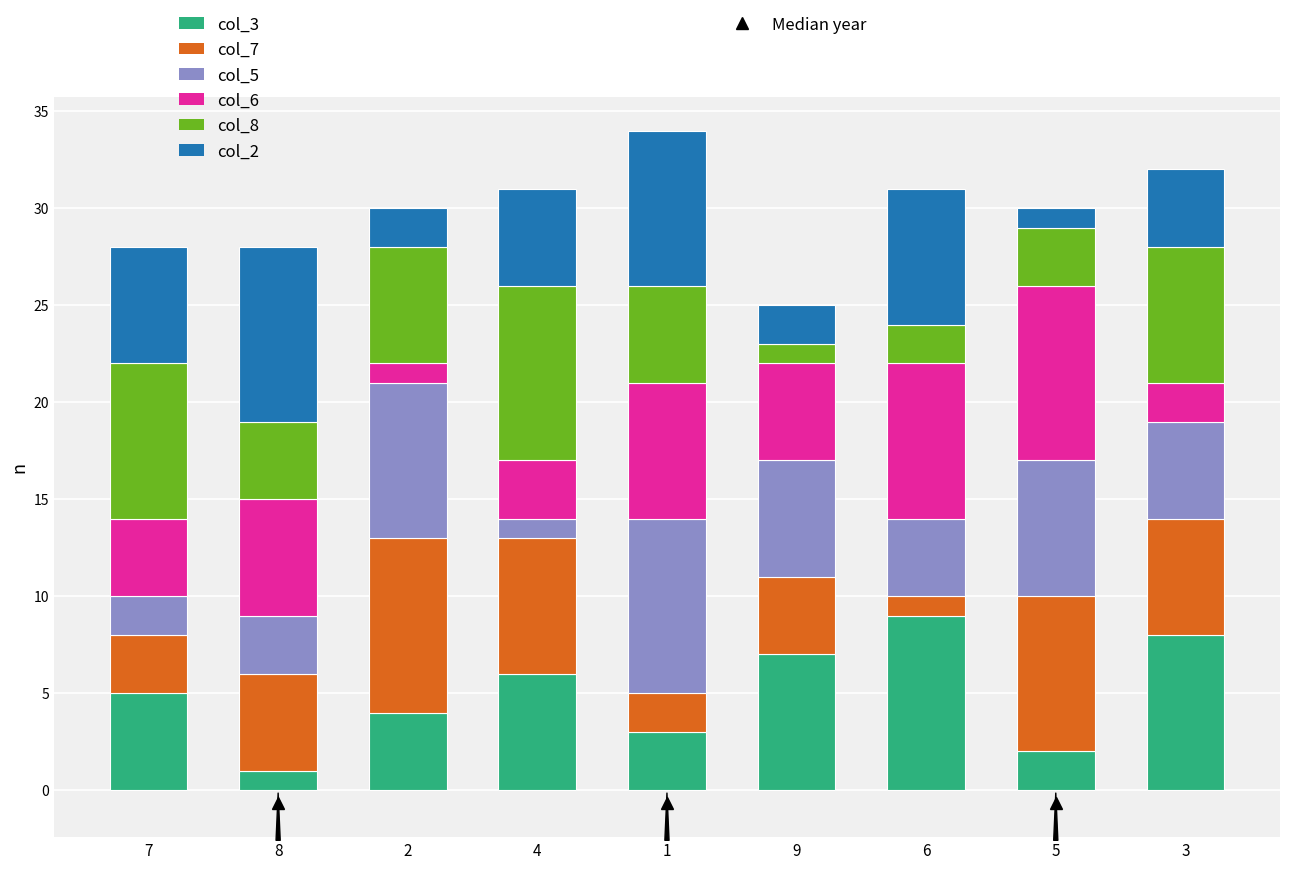

How many data points in col_3 are less than 5?

4